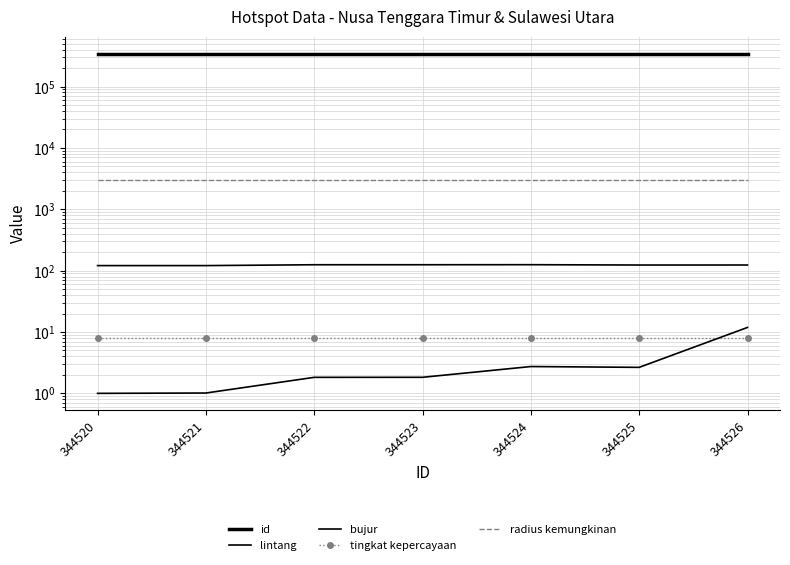

In lintang, how many points are lower than both neighbors (excluding endpoints)?

1